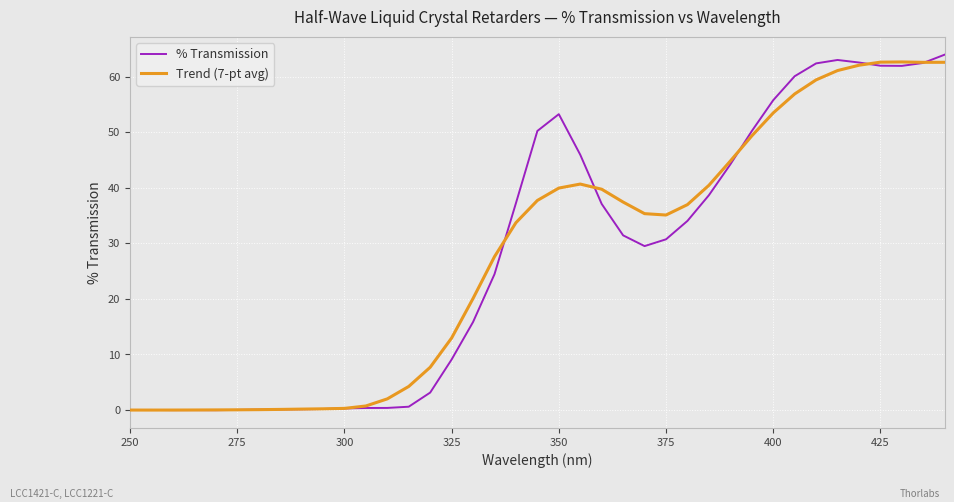

Which series has the widest spread of values?

% Transmission